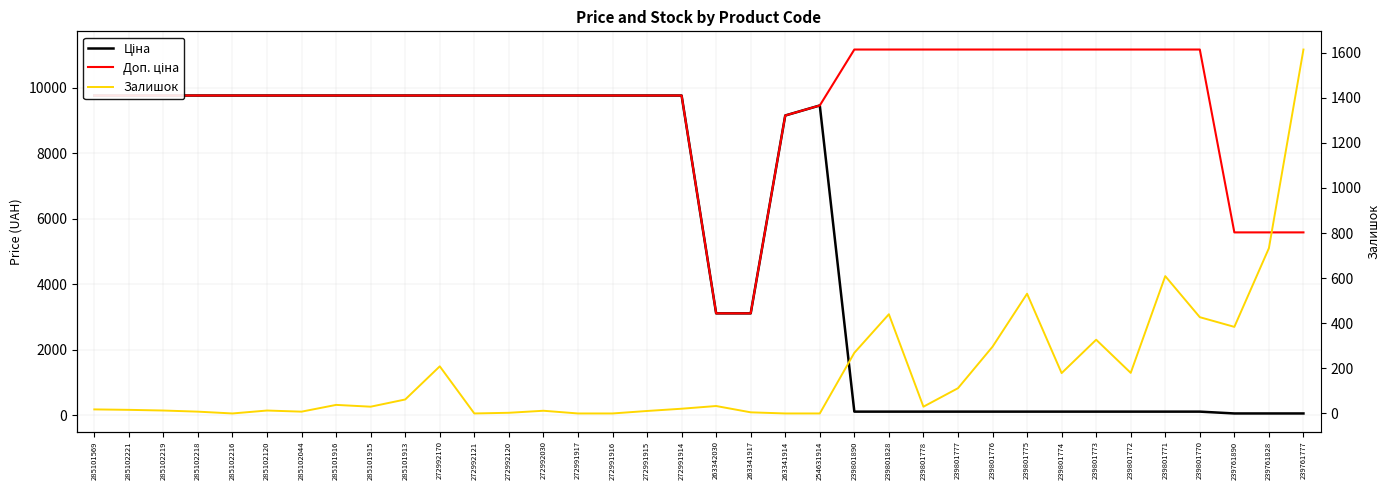

What is the label of the 30th point from the left?

239801773